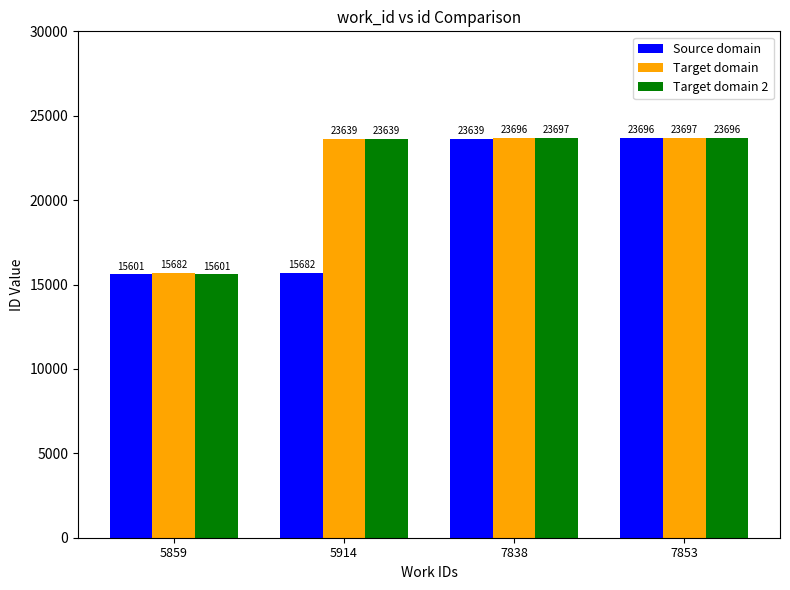

What is the difference between the Target domain 2 values at 5859 and 5914?

8038